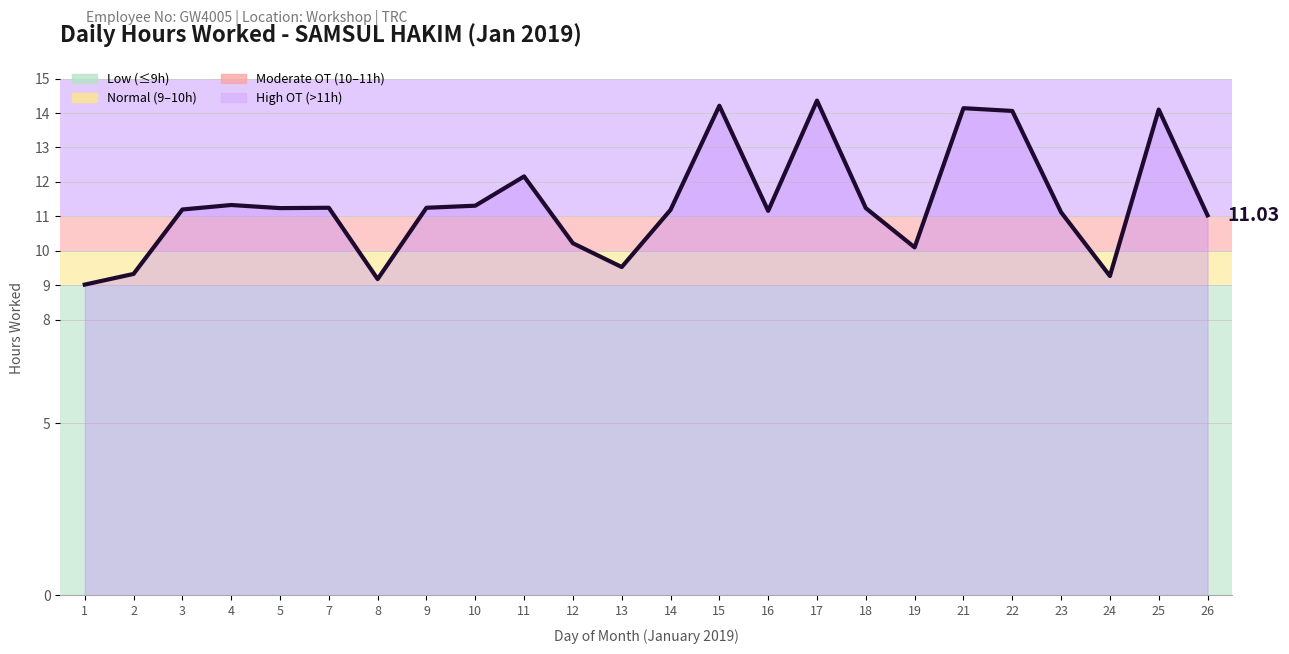

What is the difference between the maximum and second lowest values?

5.2